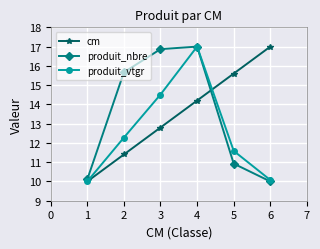

What is the minimum value for produit_vtgr?

10.0